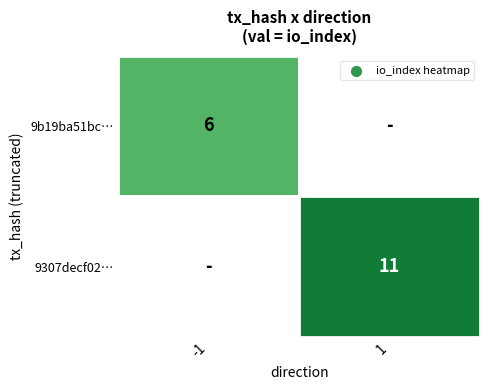

The 9b19ba51bc69b876bbab421c27cee69639c89fa series shows -2 at direction. True or false?

False